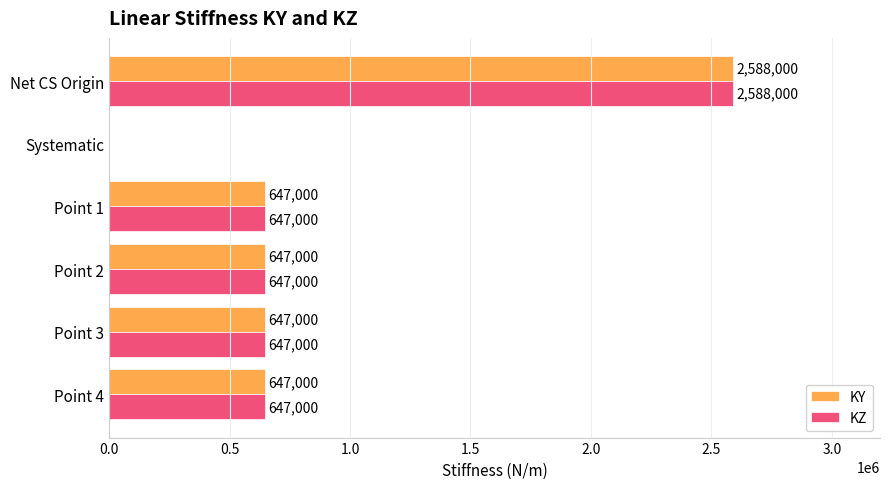

How many positive values does the KY series have?

5